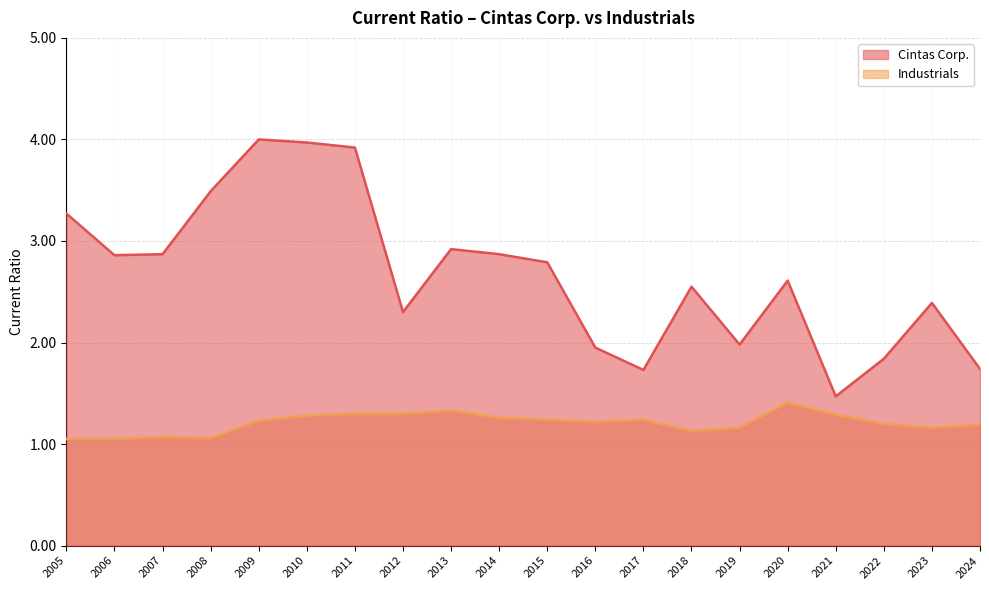

True or false: Cintas Corp. and Industrials intersect in this chart.

False